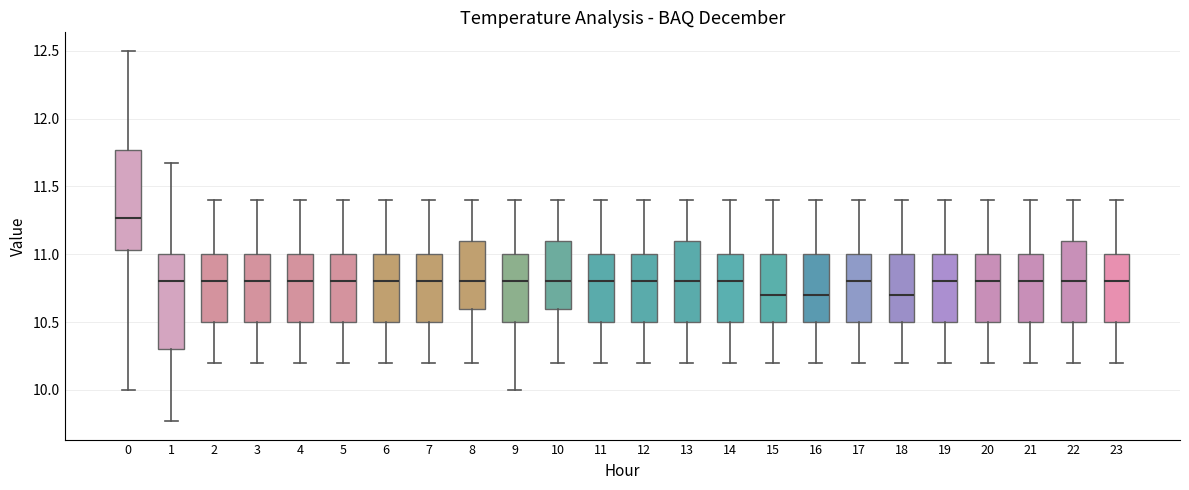

Reading left to right, transcribe this box plot: for each box, give where its median line is, the range the box spans, and where its two whiskers end, as read against the y-axis. The values are not printed on the chart, so give them approximately, as read against the axis.

0: median 11.25, box 11.05 to 11.75, whiskers 10.00 to 12.50
1: median 10.80, box 10.30 to 11.00, whiskers 9.75 to 11.65
2: median 10.80, box 10.50 to 11.00, whiskers 10.20 to 11.40
3: median 10.80, box 10.50 to 11.00, whiskers 10.20 to 11.40
4: median 10.80, box 10.50 to 11.00, whiskers 10.20 to 11.40
5: median 10.80, box 10.50 to 11.00, whiskers 10.20 to 11.40
6: median 10.80, box 10.50 to 11.00, whiskers 10.20 to 11.40
7: median 10.80, box 10.50 to 11.00, whiskers 10.20 to 11.40
8: median 10.80, box 10.60 to 11.10, whiskers 10.20 to 11.40
9: median 10.80, box 10.50 to 11.00, whiskers 10.00 to 11.40
10: median 10.80, box 10.60 to 11.10, whiskers 10.20 to 11.40
11: median 10.80, box 10.50 to 11.00, whiskers 10.20 to 11.40
12: median 10.80, box 10.50 to 11.00, whiskers 10.20 to 11.40
13: median 10.80, box 10.50 to 11.10, whiskers 10.20 to 11.40
14: median 10.80, box 10.50 to 11.00, whiskers 10.20 to 11.40
15: median 10.70, box 10.50 to 11.00, whiskers 10.20 to 11.40
16: median 10.70, box 10.50 to 11.00, whiskers 10.20 to 11.40
17: median 10.80, box 10.50 to 11.00, whiskers 10.20 to 11.40
18: median 10.70, box 10.50 to 11.00, whiskers 10.20 to 11.40
19: median 10.80, box 10.50 to 11.00, whiskers 10.20 to 11.40
20: median 10.80, box 10.50 to 11.00, whiskers 10.20 to 11.40
21: median 10.80, box 10.50 to 11.00, whiskers 10.20 to 11.40
22: median 10.80, box 10.50 to 11.10, whiskers 10.20 to 11.40
23: median 10.80, box 10.50 to 11.00, whiskers 10.20 to 11.40